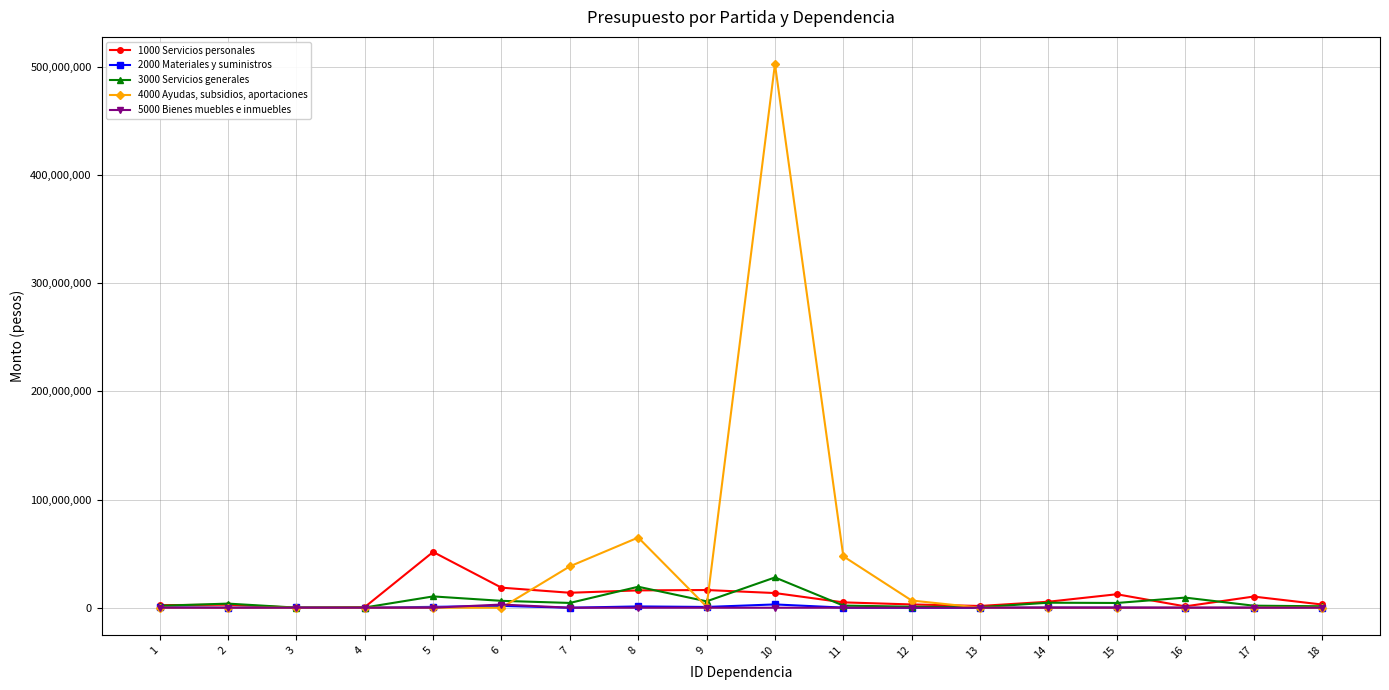

Count the number of categories in the chart.

18